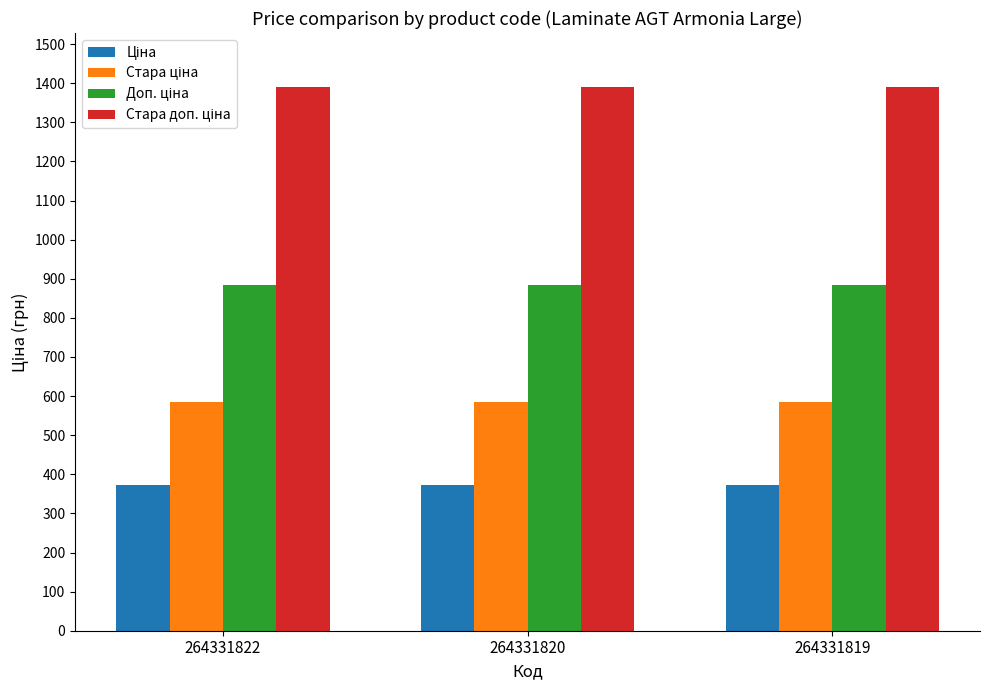

What is the minimum value shown in the chart?

371.4